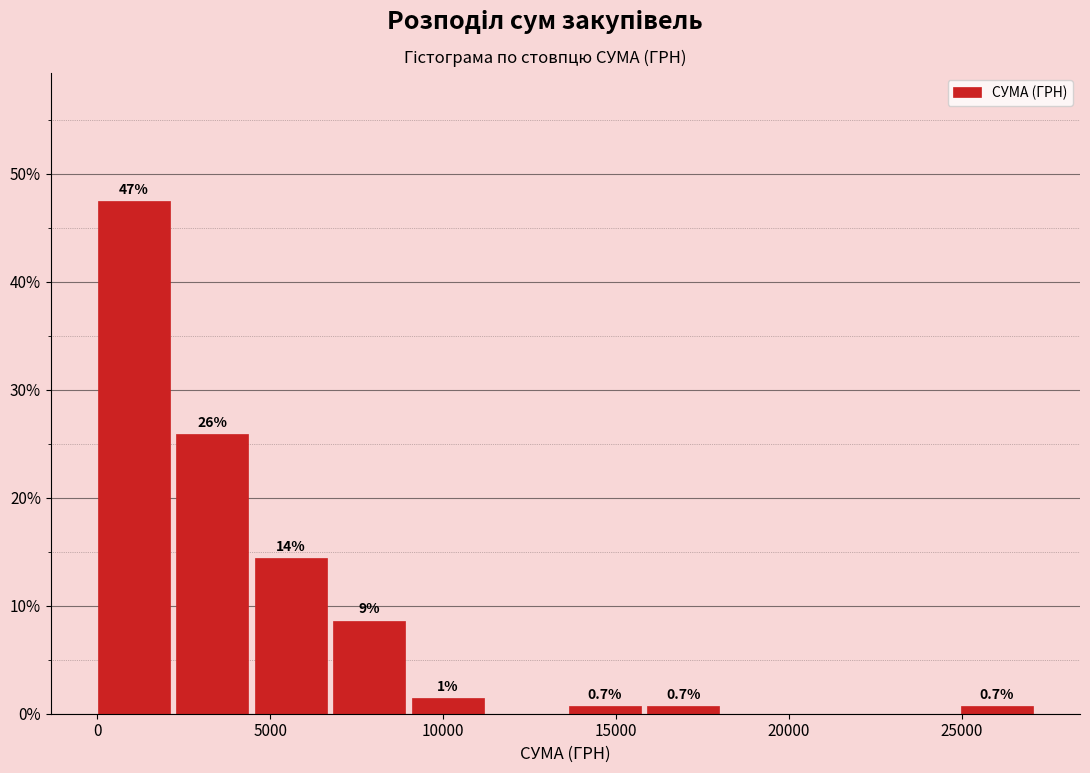

Which range on the x-axis has the tallest bar?

0 to 2500